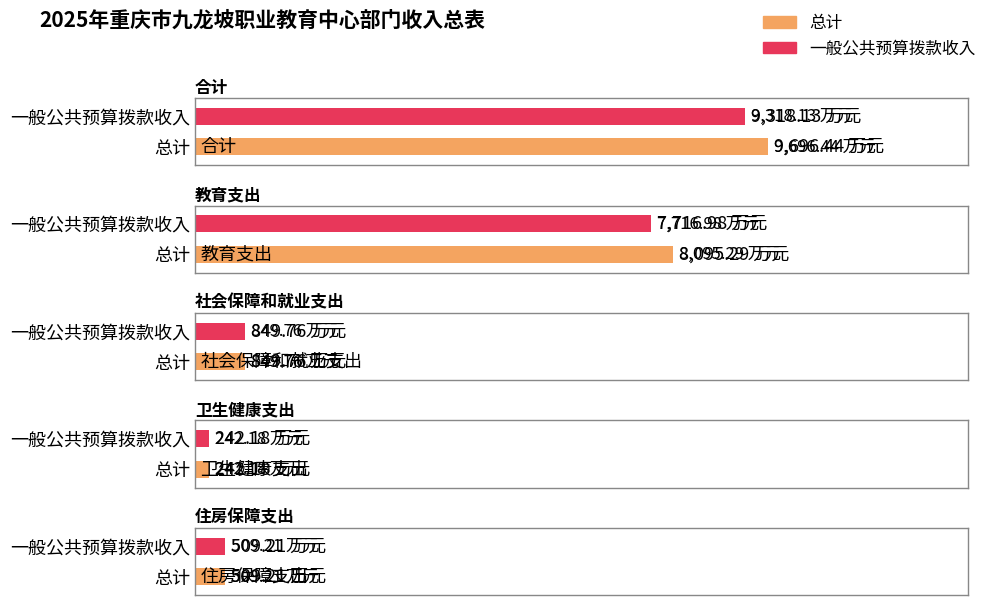

How many values in the 总计 series are below 849?

2